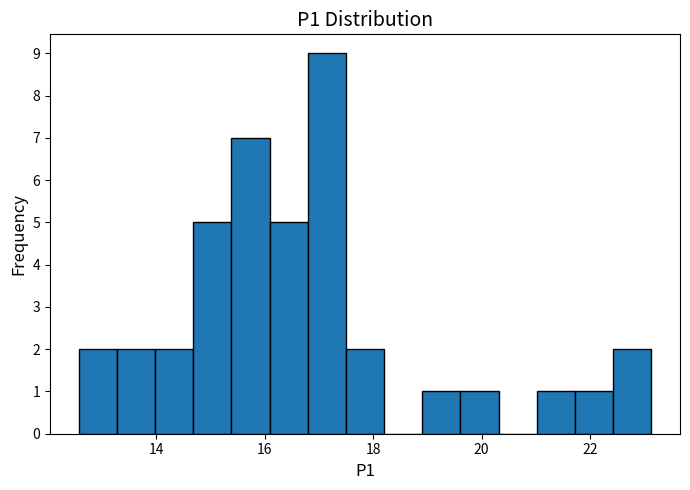

Around what value on the x-axis is the tallest bar? Give the approximate position of its centre, as read against the axis.

17.2